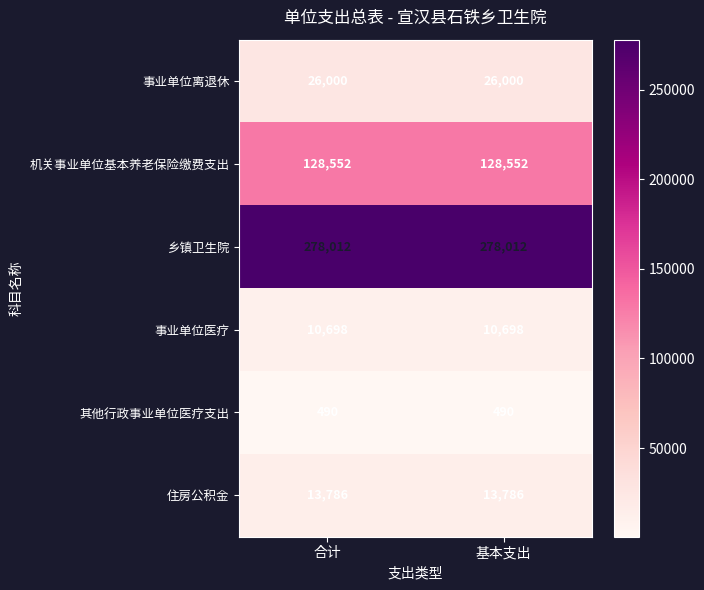

The 住房公积金 series shows 19960 at 基本支出. True or false?

False